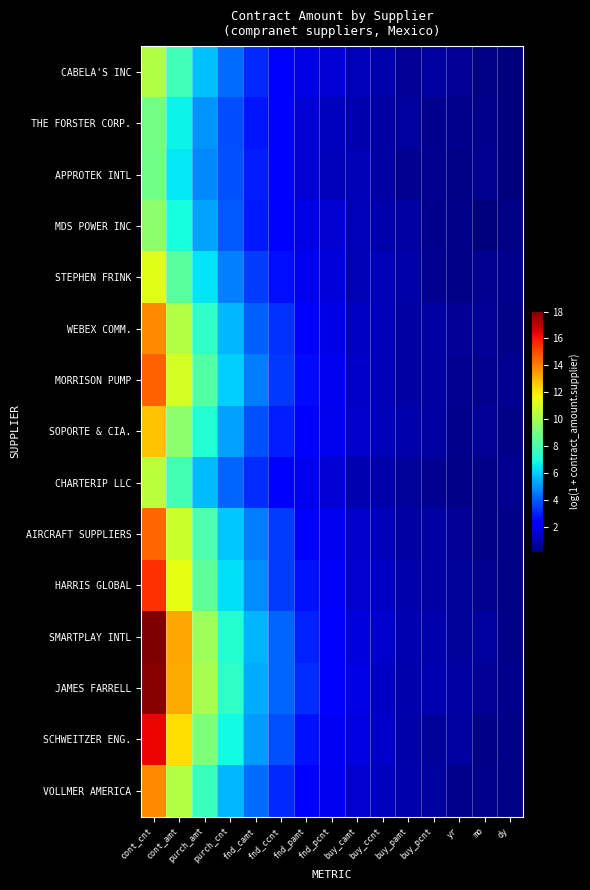

At how many categories does at least one series exceed 7?

4